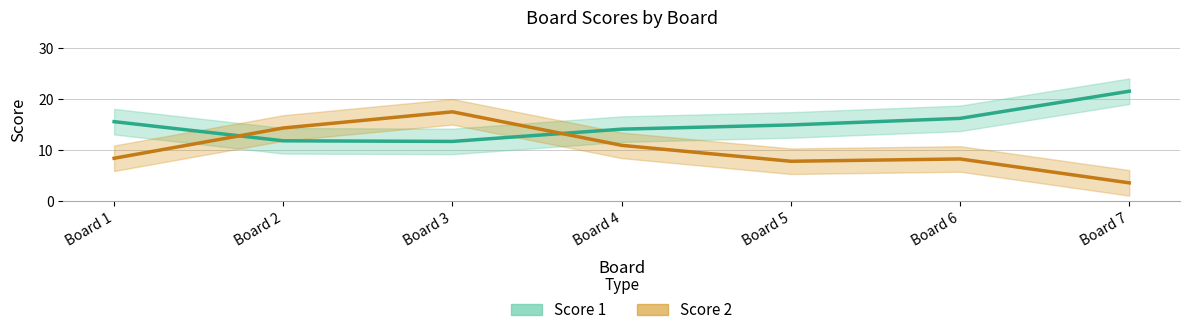

At how many categories does at least one series exceed 8?

7